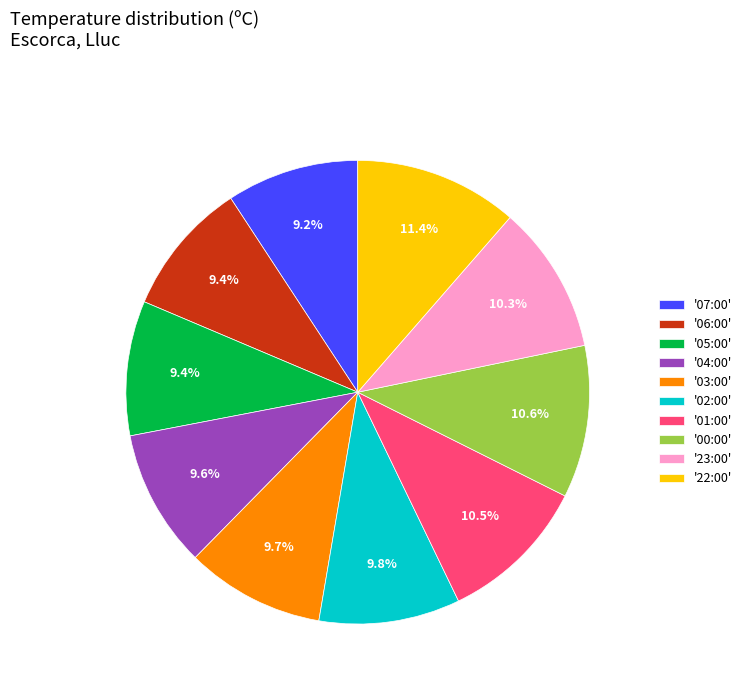

Between '00:00' and '03:00', which is larger?

'00:00'